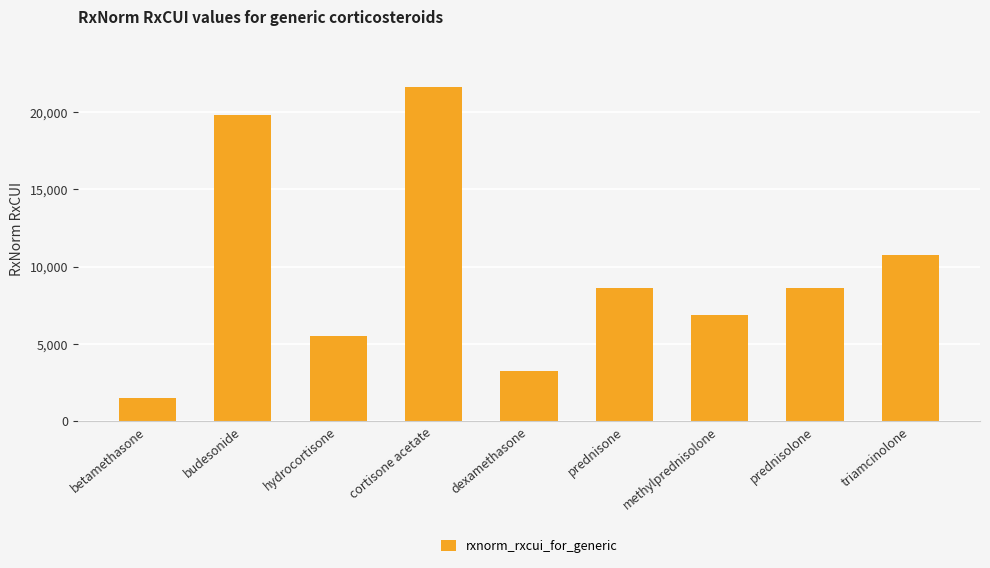

What is the ratio of the value at hydrocortisone to the value at budesonide?

0.3